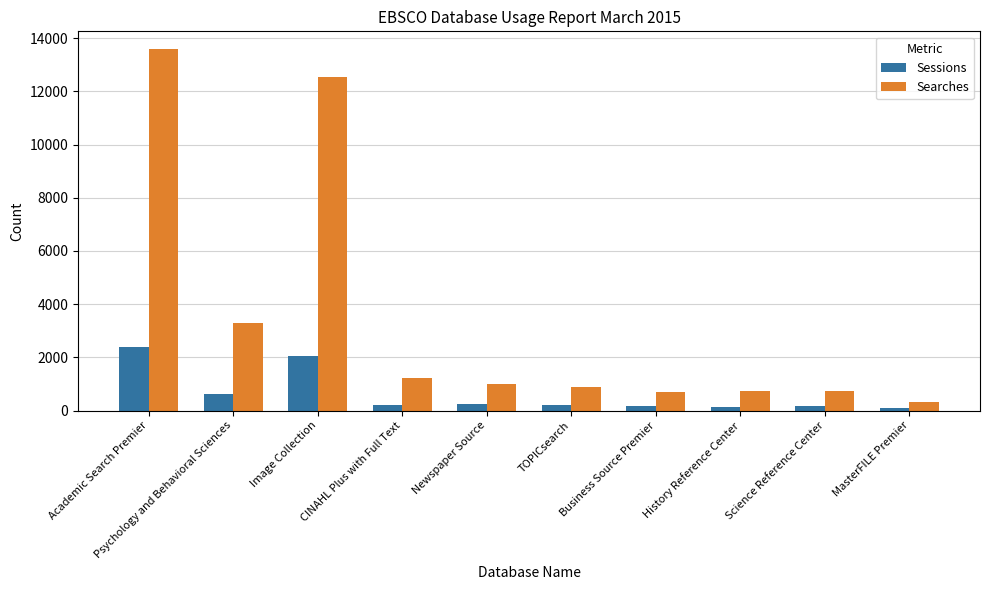

Rank the series by their maximum value, from lowest to highest.

Sessions, Searches